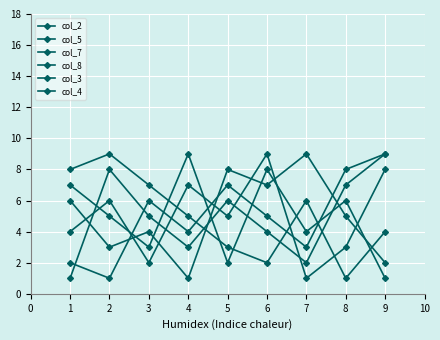

What is the difference between the maximum and minimum values in the col_8 series?

8